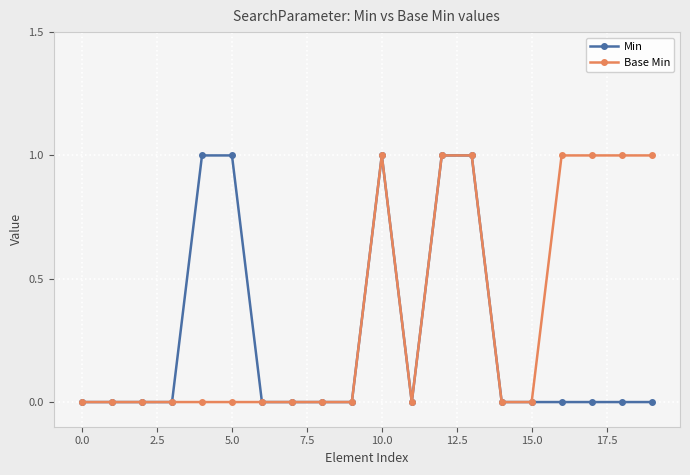

Which series has the largest total across all categories?

Base Min